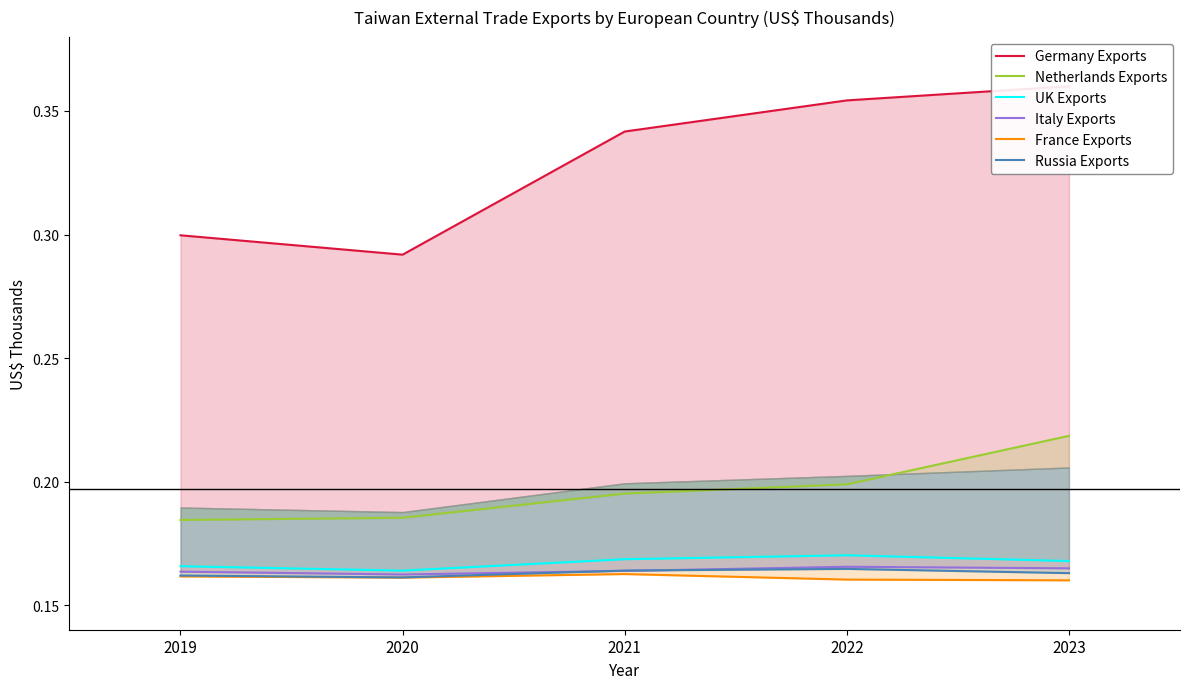

Reading left to right, transcribe all the data shown in this chart.

Germany Exports: 0.3	0.3	0.3	0.4	0.4
Netherlands Exports: 0.2	0.2	0.2	0.2	0.2
UK Exports: 0.2	0.2	0.2	0.2	0.2
Italy Exports: 0.2	0.2	0.2	0.2	0.2
France Exports: 0.2	0.2	0.2	0.2	0.2
Russia Exports: 0.2	0.2	0.2	0.2	0.2